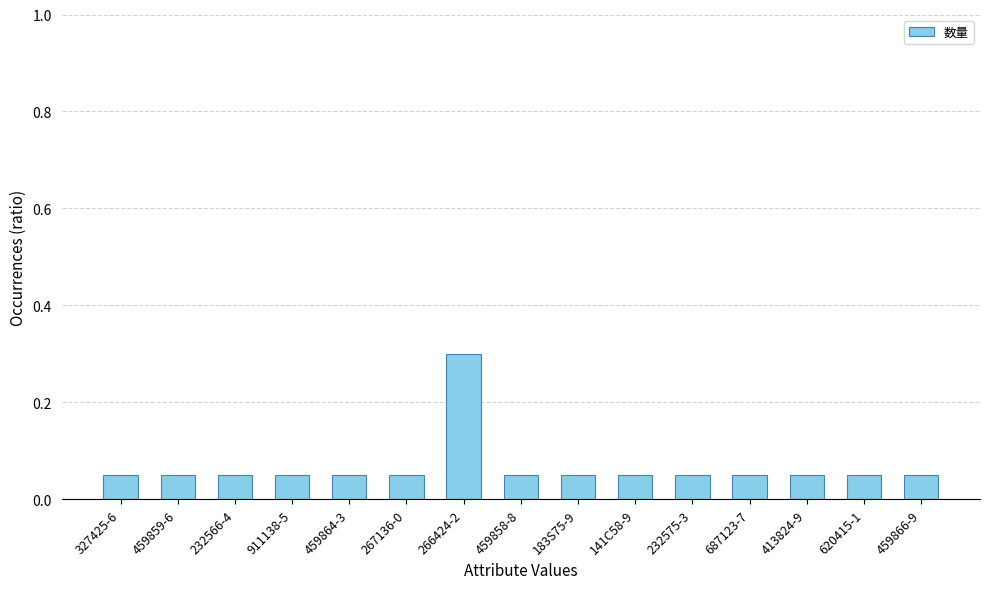

How many values are between 0 and 1?

15